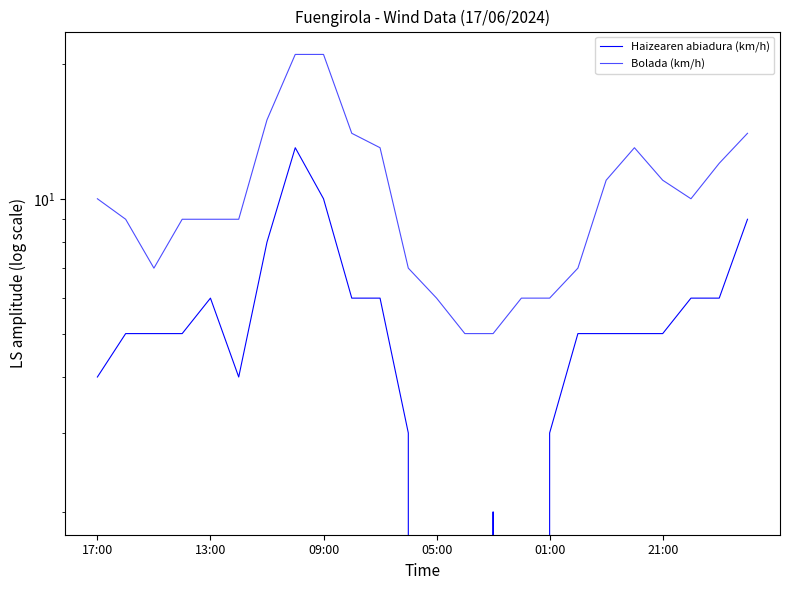

What position from the left is 09:00?

3